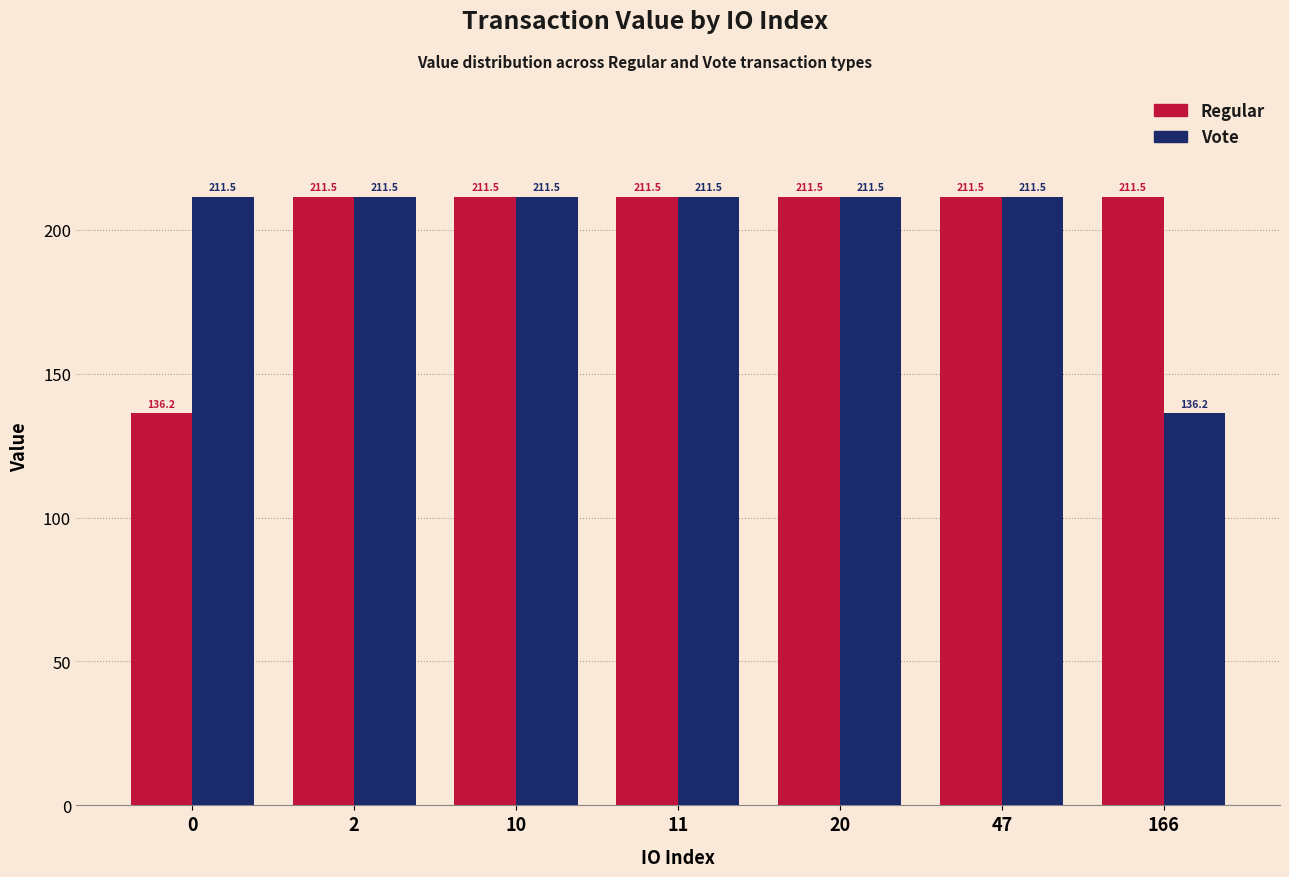

Reading left to right, extract all data points from this chart.

Regular: 136.2	211.5	211.5	211.5	211.5	211.5	211.5
Vote: 211.5	211.5	211.5	211.5	211.5	211.5	136.2